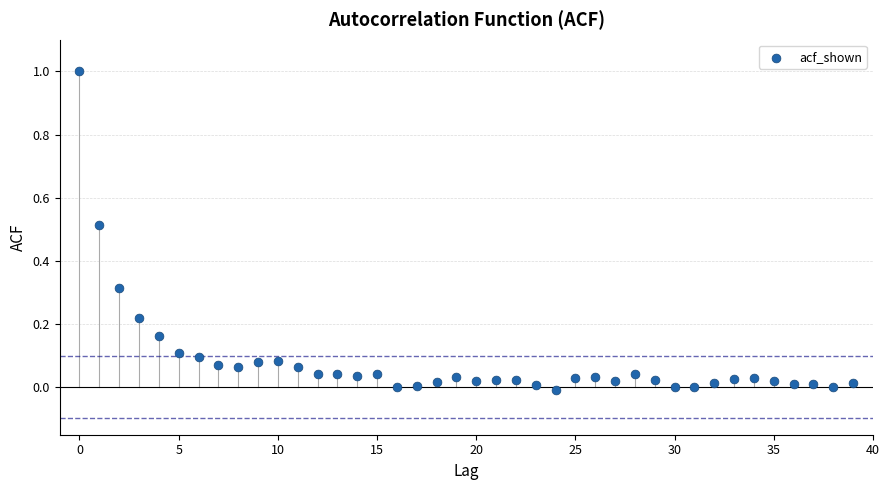

What is the range of Y values (max minus min)?

1.0